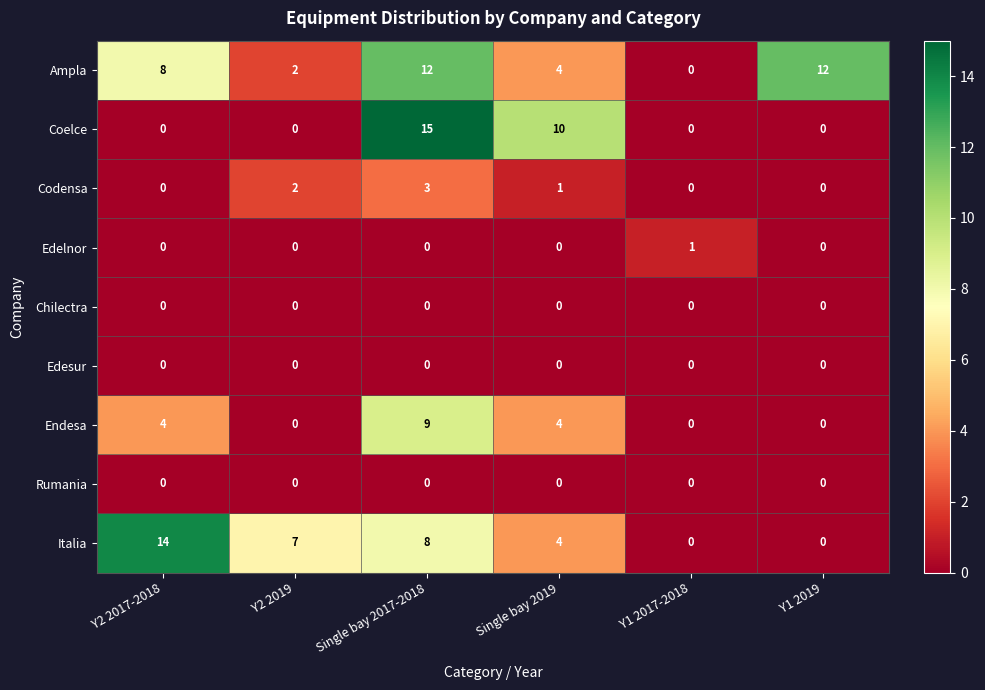

Between Single bay 2017-2018 and Y1 2017-2018, which series saw the biggest shift?

Coelce